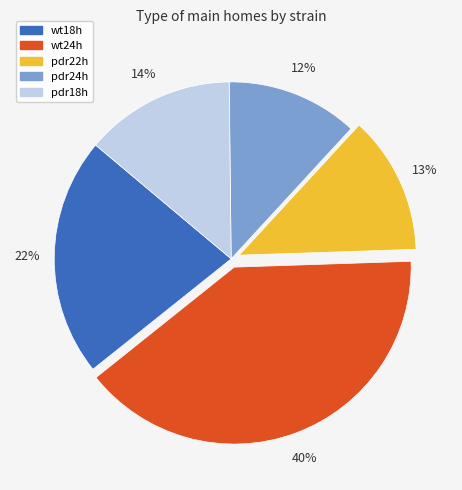

Does pdr24h represent more than half of the total?

No